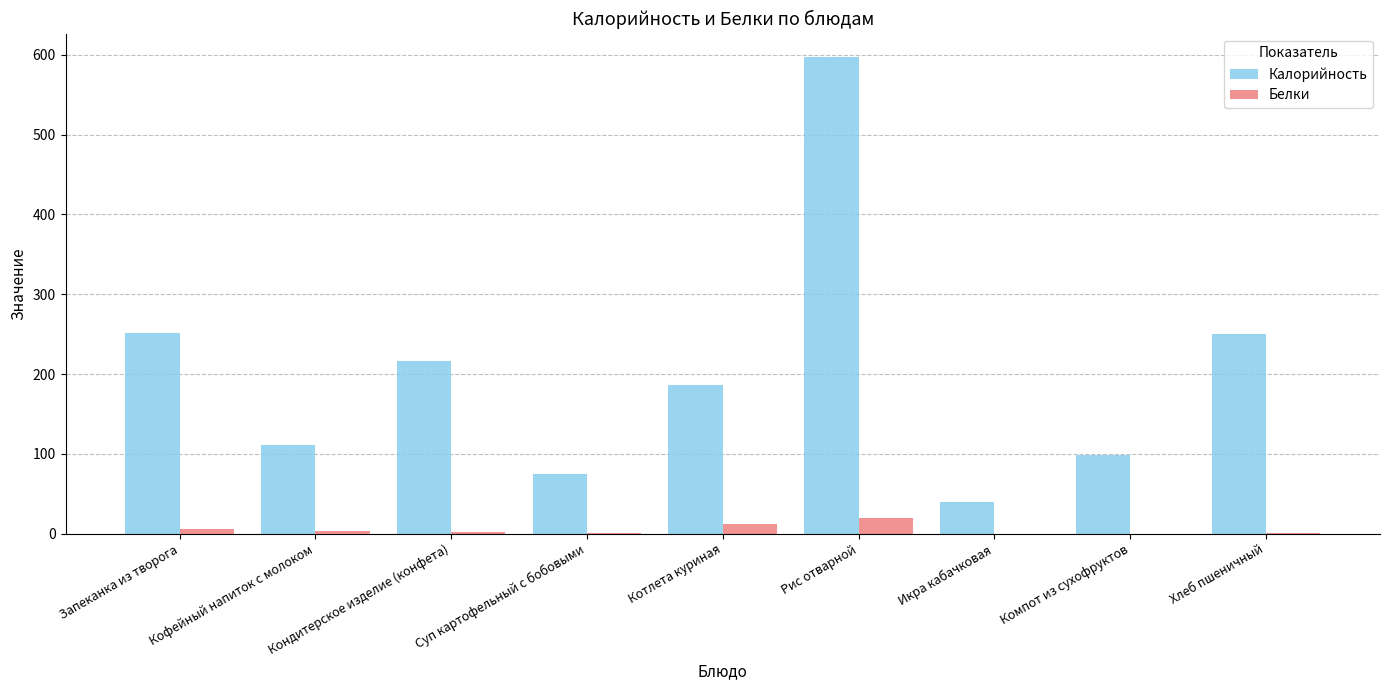

Is it true that Калорийность equals 250.0 at Хлеб пшеничный?

True